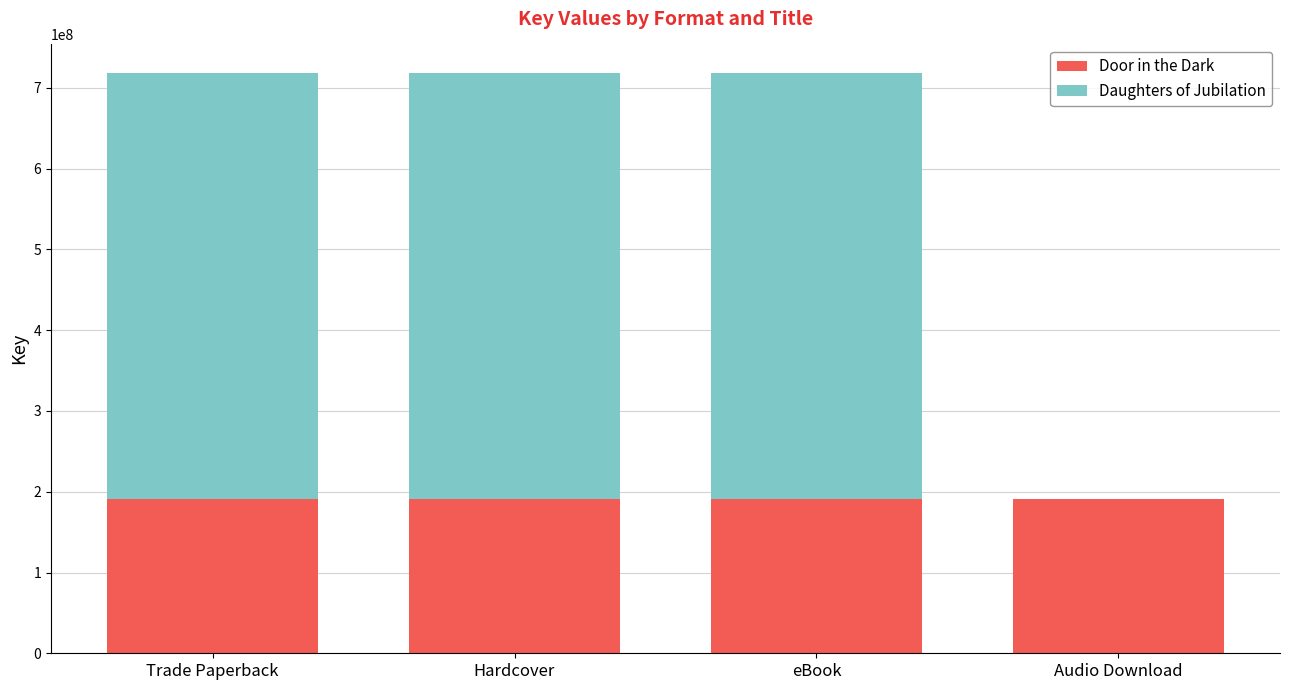

What is the total value across all series at Audio Download?

190476006